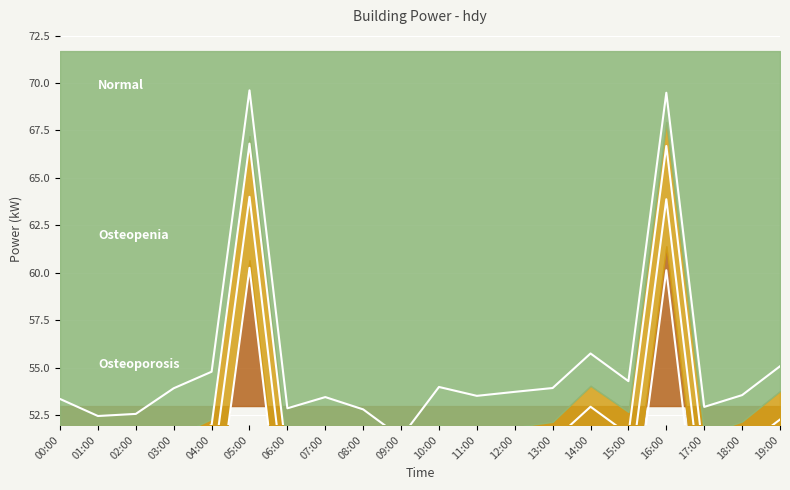

Where does the data first go above 48?

03:00